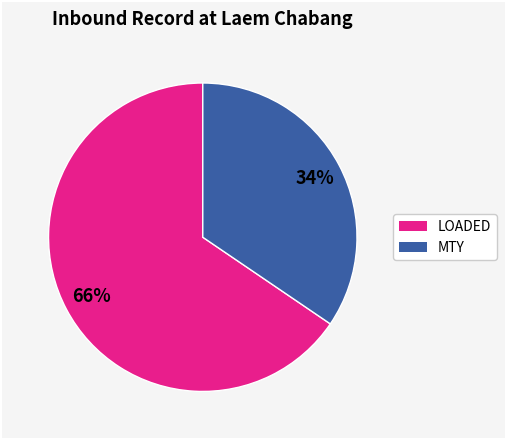

Does any single category account for the majority?

Yes